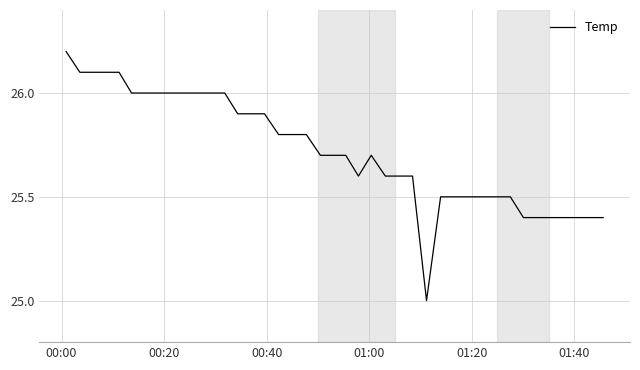

What is the maximum value shown in the chart?

26.2